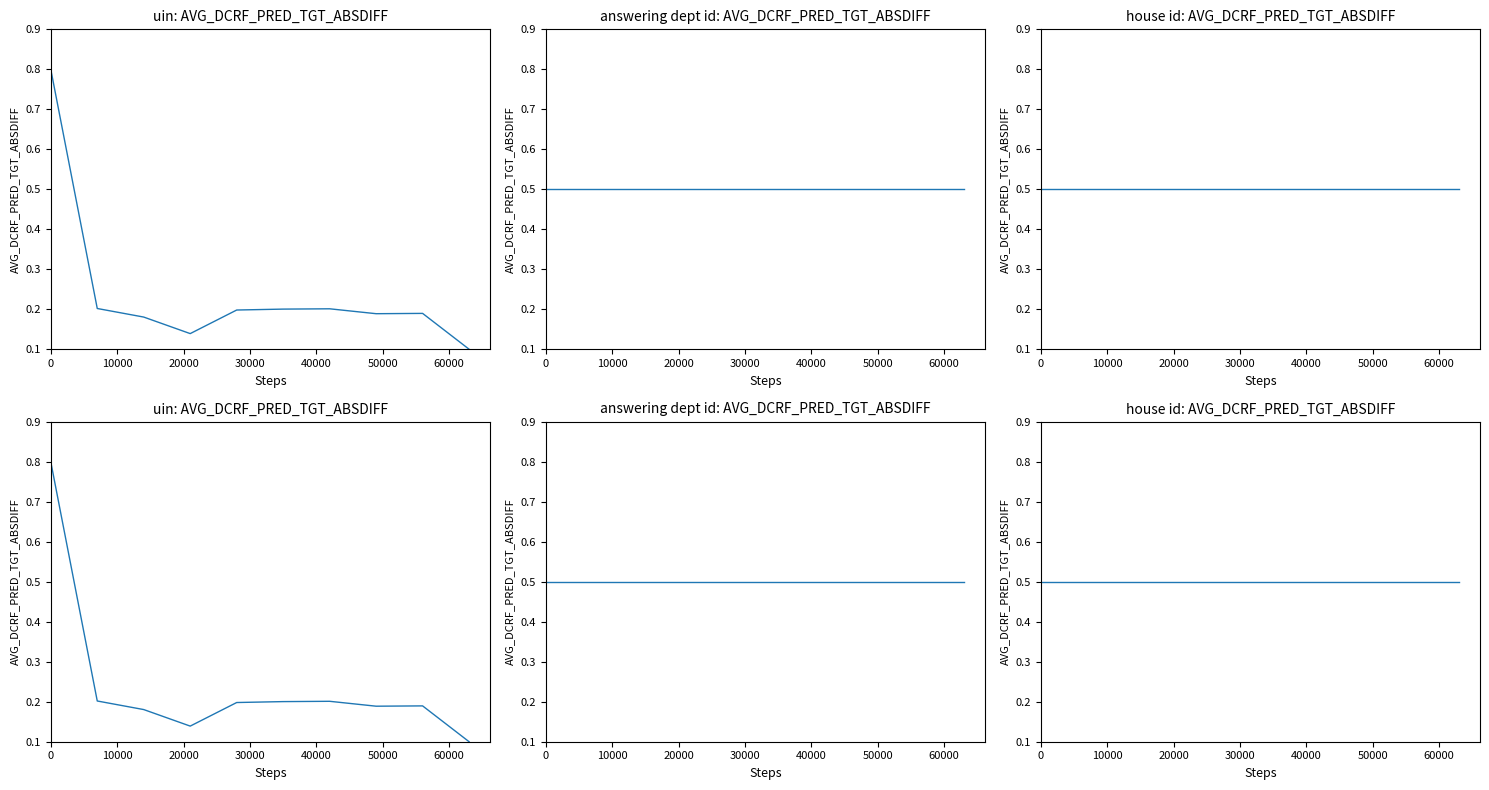

List the series in order of their peak value, lowest first.

answering dept id, house id, uin